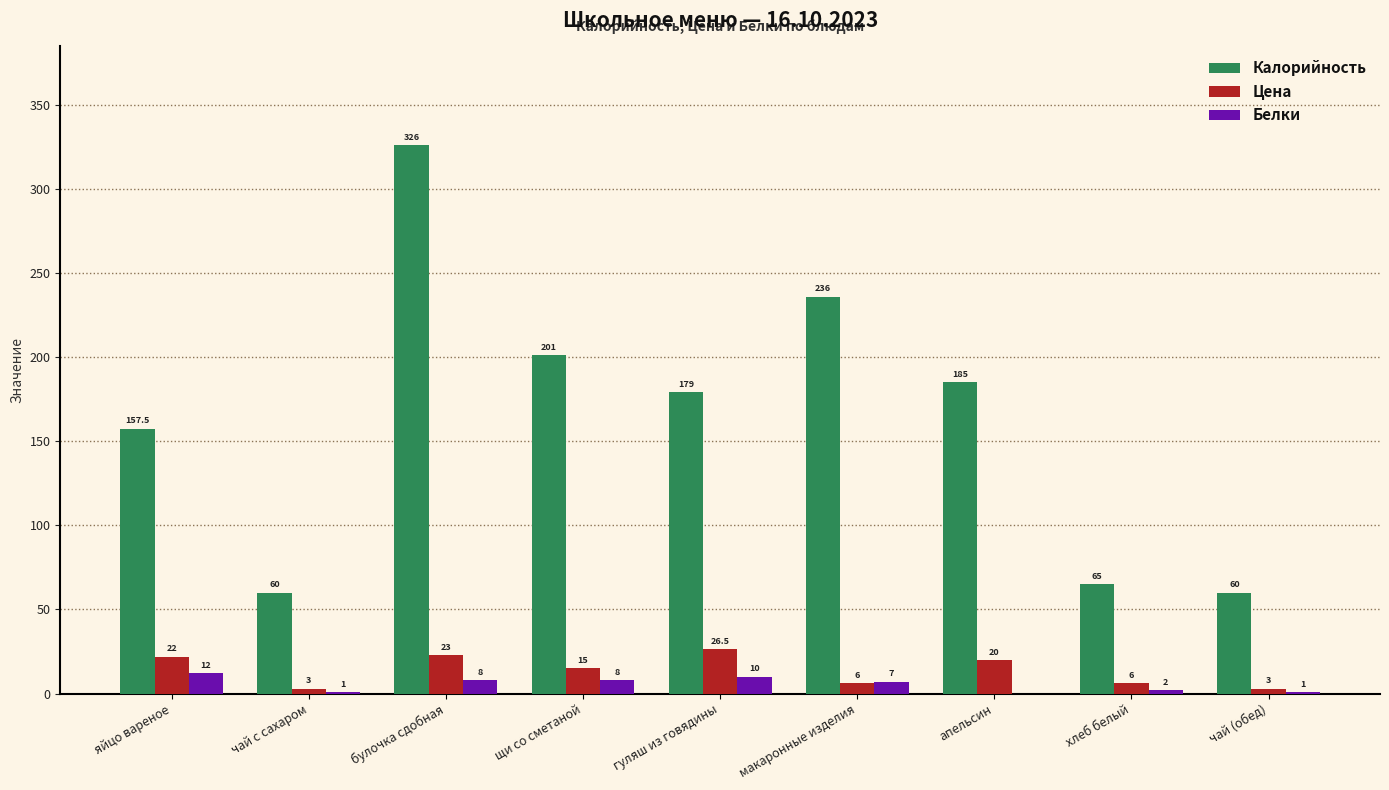

At which label does Цена reach its peak?

гуляш из говядины